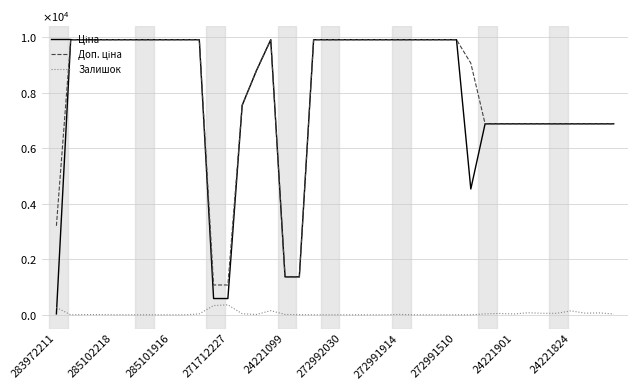

Does the chart display data point markers on the line(s)?

No